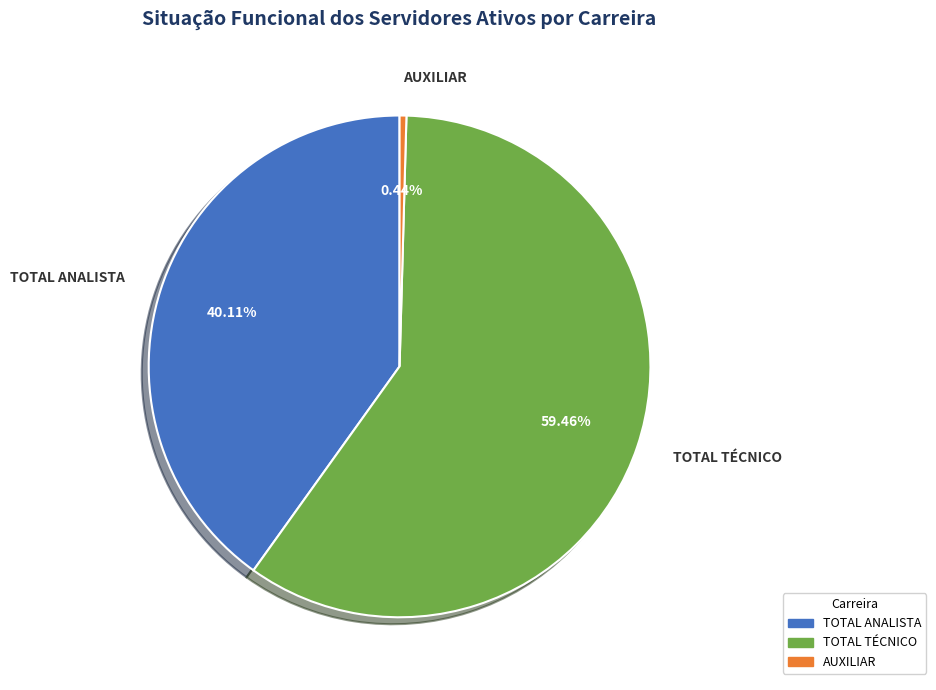

Between AUXILIAR and TOTAL TÉCNICO, which is larger?

TOTAL TÉCNICO